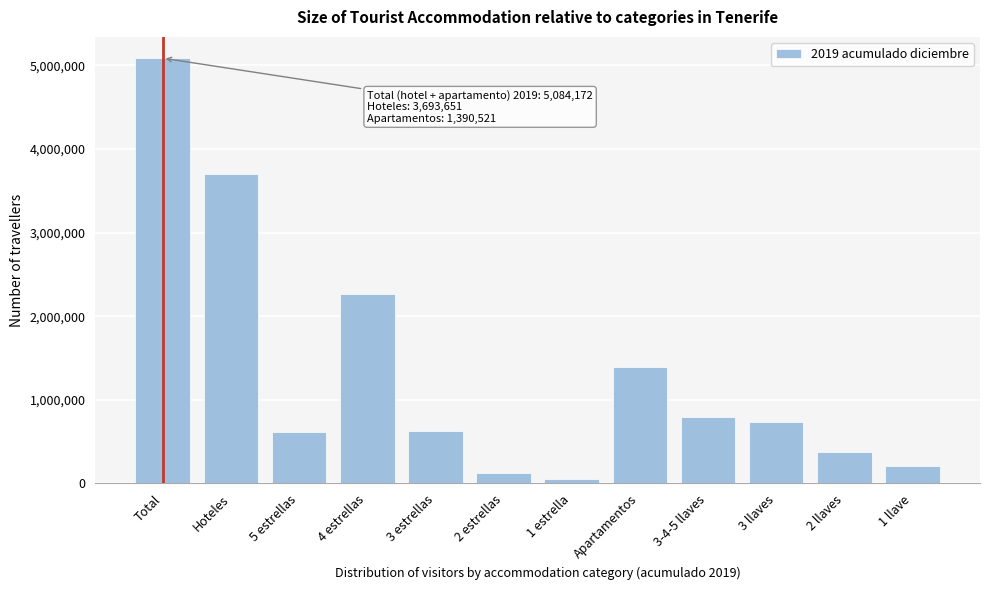

What is the difference between the values at 3-4-5 llaves and 5 estrellas?

185305